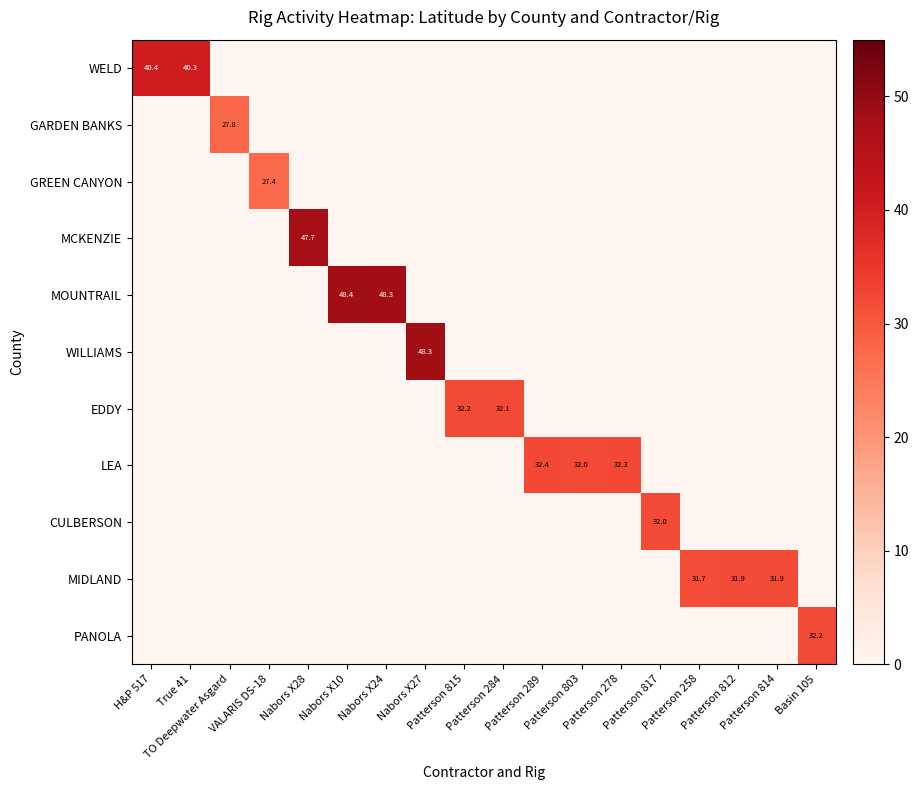

Which series changed the most between Nabors X28 and Nabors X27?

WILLIAMS